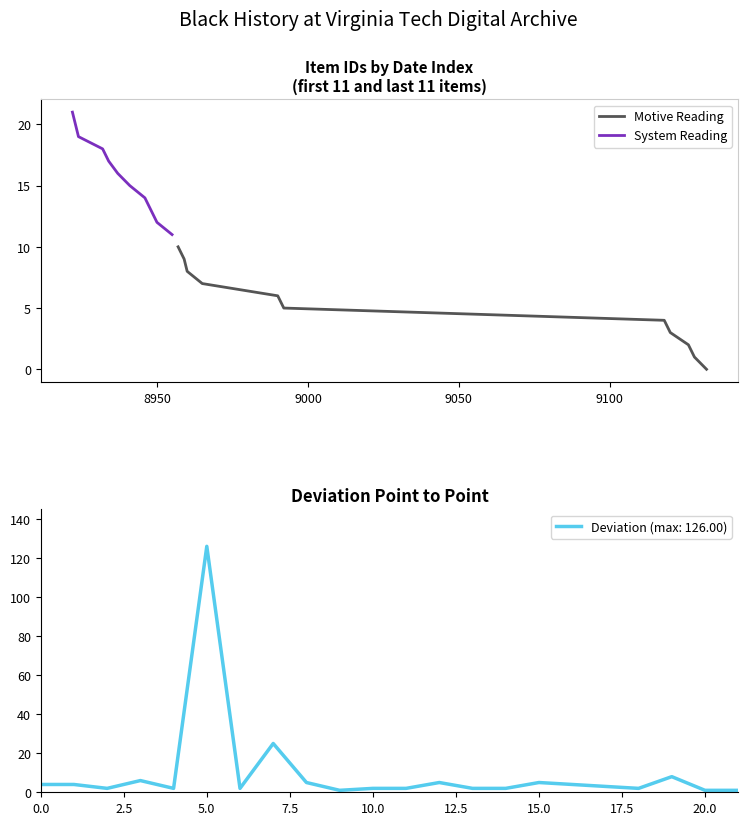

True or false: Motive Reading has more than 1 interior local peaks.

False